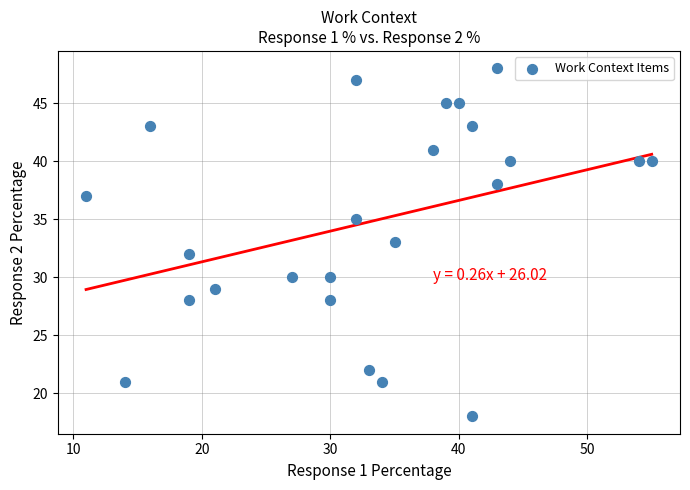

What is the range of Y values (max minus min)?

30